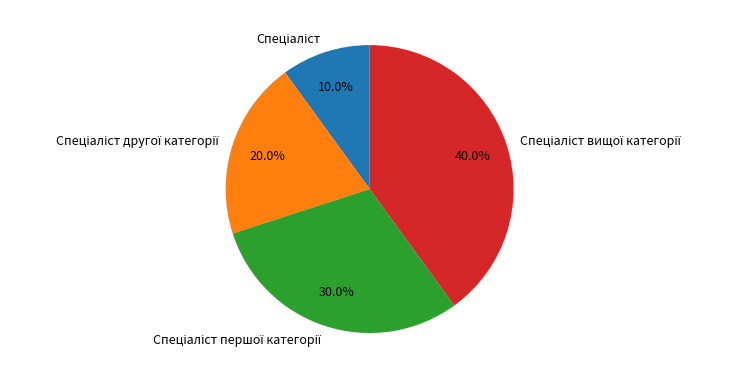

Is there a majority slice in this chart?

No